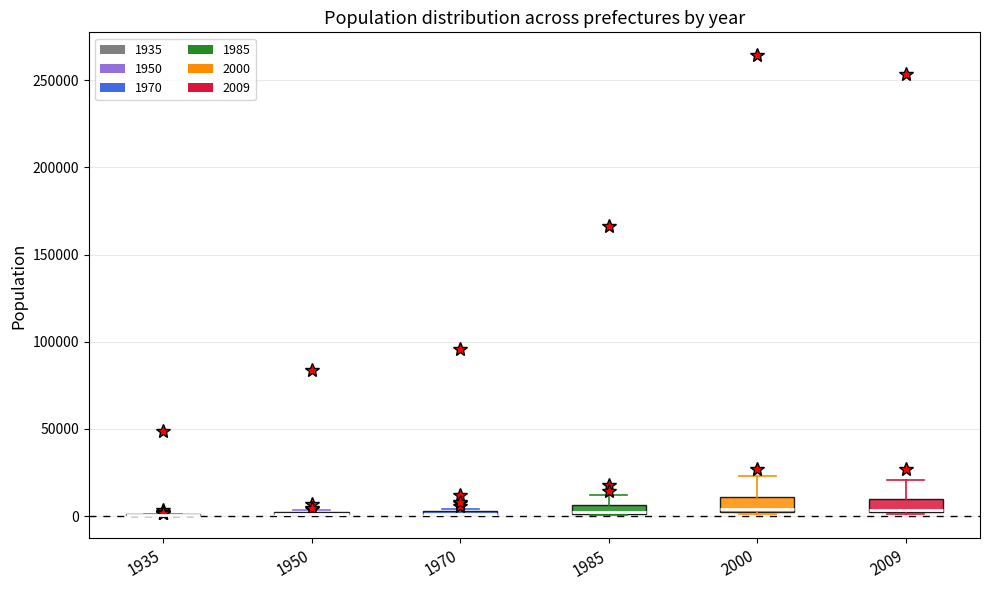

Where does the median line of the box at x = 2000 sit on the y-axis? The values are not printed on the chart, so give them approximately, as read against the axis.

5000